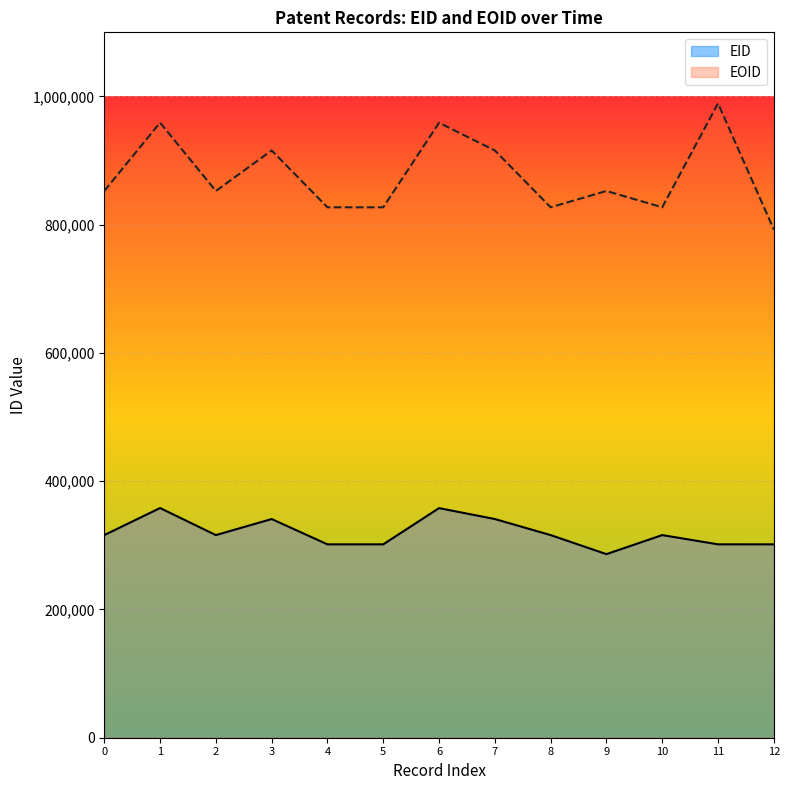

Which category has the highest value across all series?

11